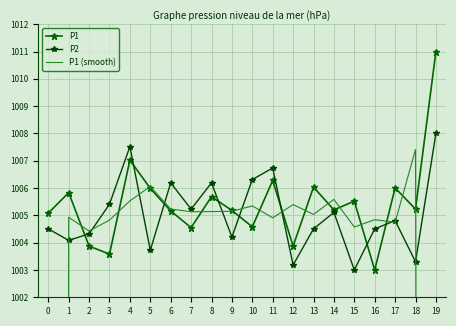

What is the difference between the P2 values at 6 and 18?

2.9